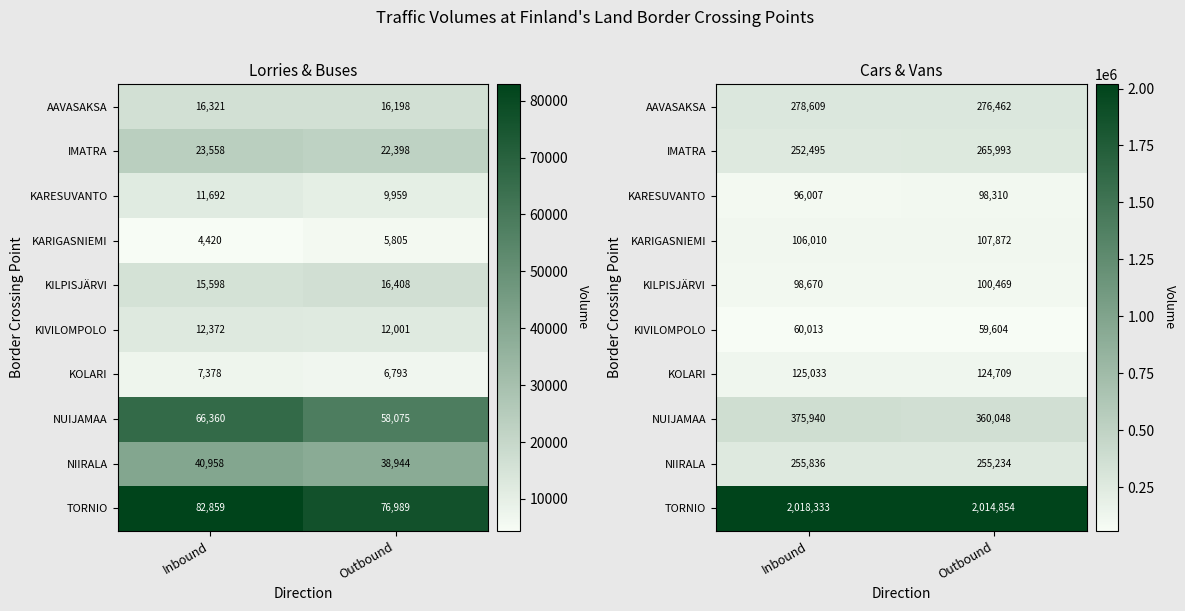

How many values in the KILPISJÄRVI series are below 100469?

1